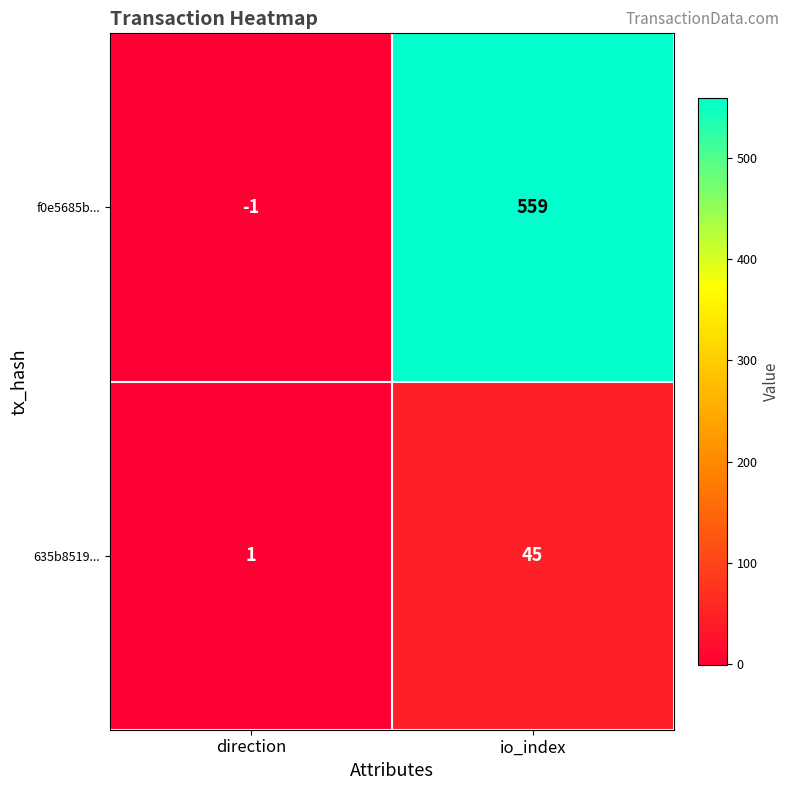

Which category has the lowest value in the f0e5685b... series?

direction